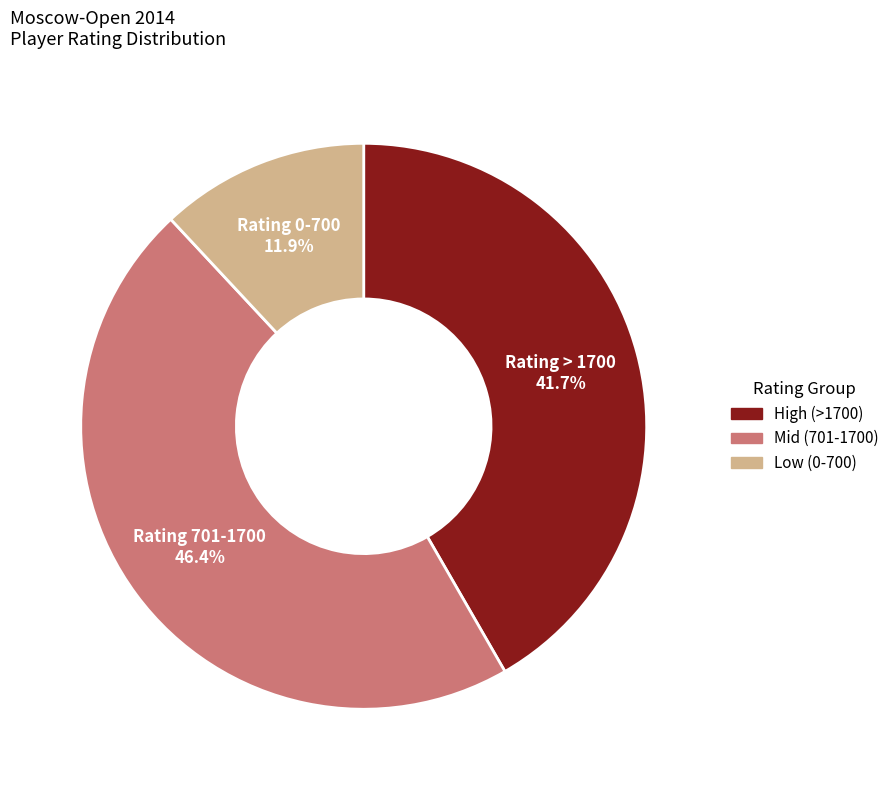

Is there a majority slice in this chart?

No